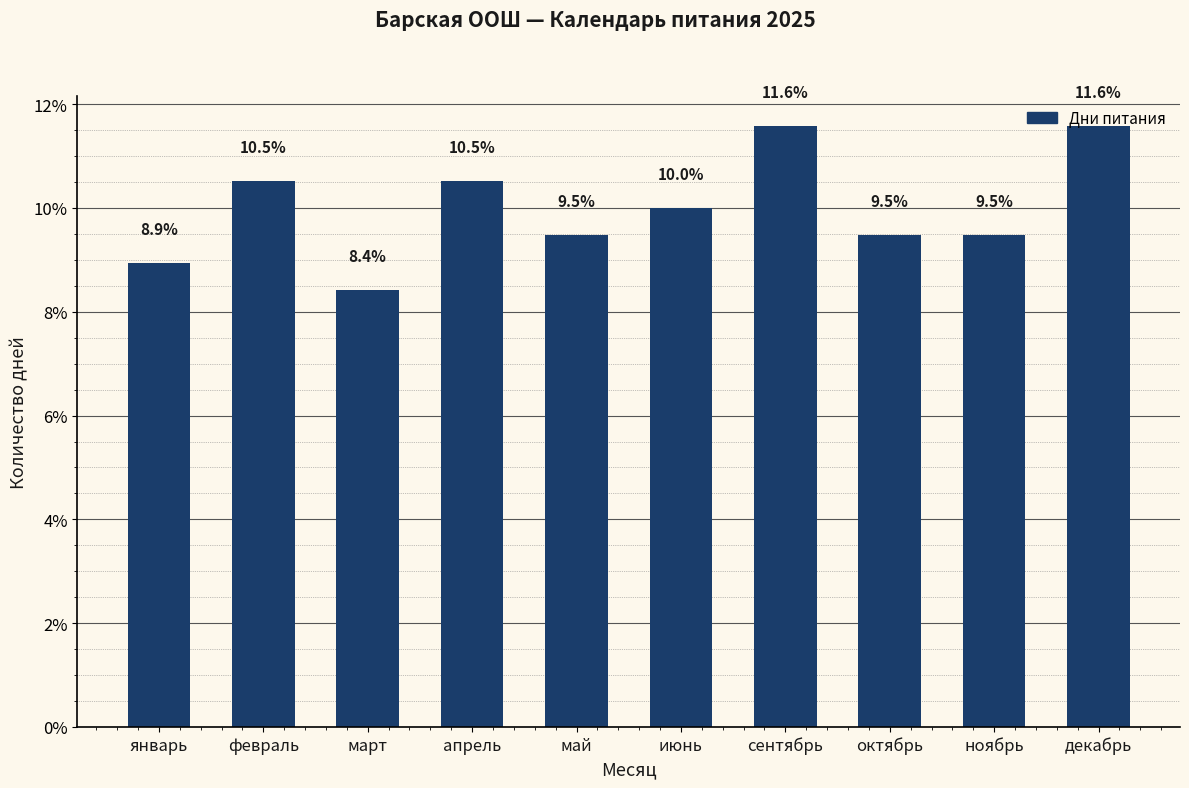

What is the maximum value shown in the chart?

11.6